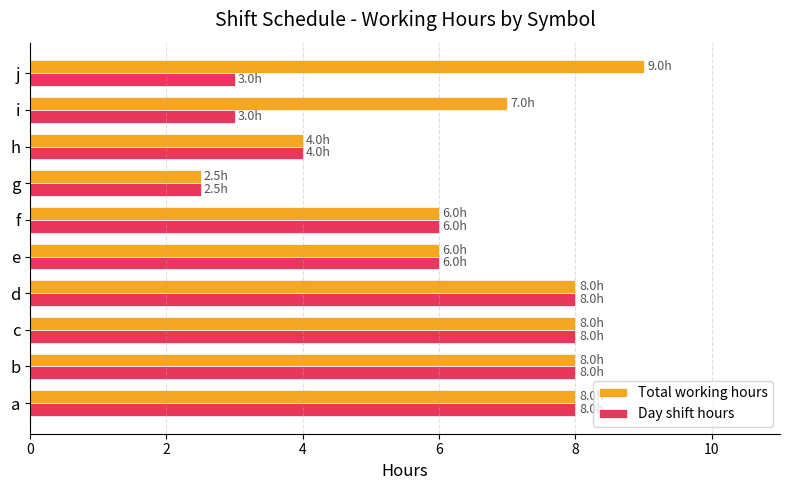

What is the difference between the maximum and second lowest values in the Total working hours series?

5.0